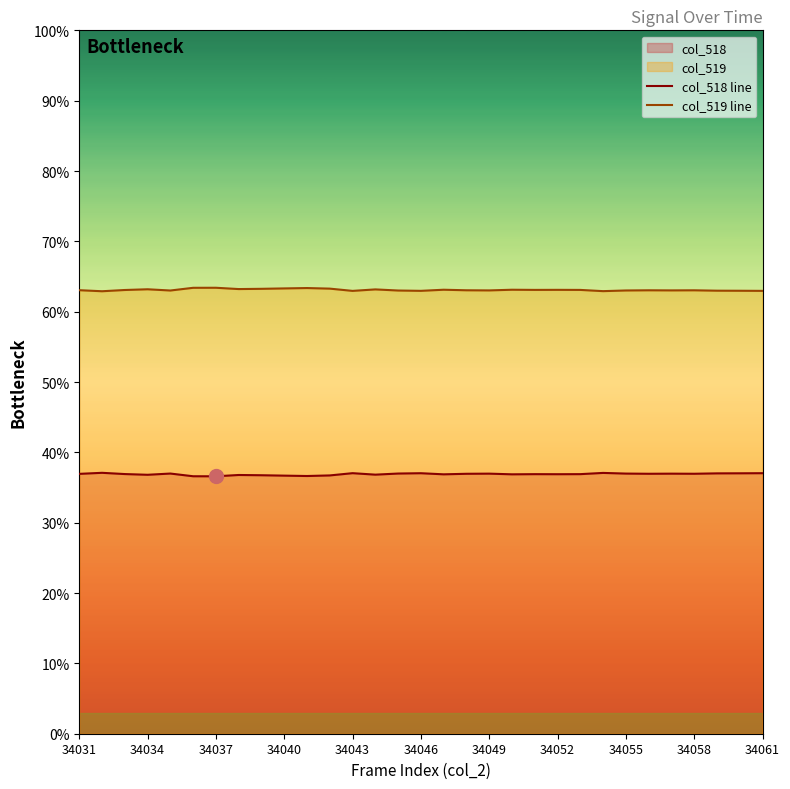

Reading left to right, list all the values displayed in this chart.

col_518 line: 36.9	37.1	36.9	36.8	37.0	36.6	36.6	36.8	36.7	36.7	36.6	36.7	37.0	36.8	37.0	37.0	36.9	37.0	37.0	36.9	36.9	36.9	36.9	37.1	37.0	37.0	37.0	37.0	37.0	37.0	37.0
col_519 line: 63.1	62.9	63.1	63.2	63.0	63.4	63.4	63.2	63.3	63.3	63.4	63.3	63.0	63.2	63.0	63.0	63.1	63.0	63.0	63.1	63.1	63.1	63.1	62.9	63.0	63.0	63.0	63.0	63.0	63.0	63.0